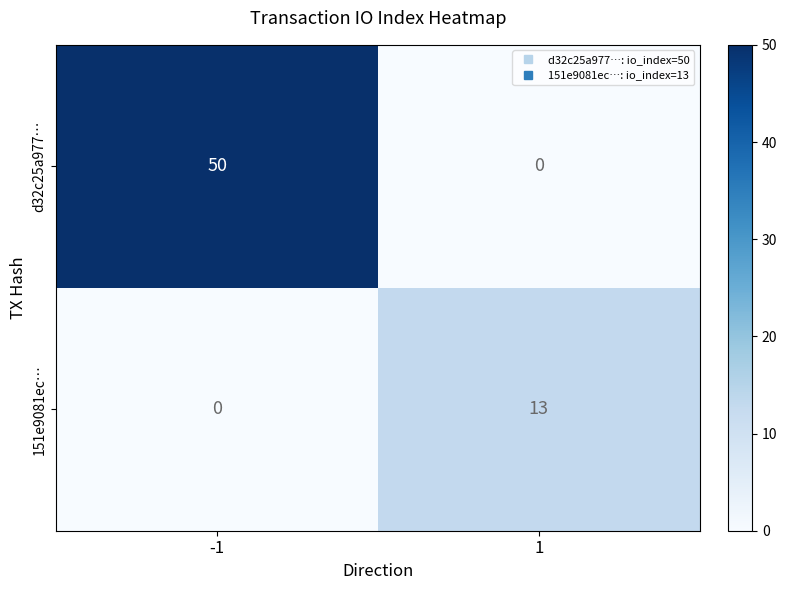

Reading left to right, what are all the values shown in this chart?

d32c25a977…: 50	0
151e9081ec…: 0	13